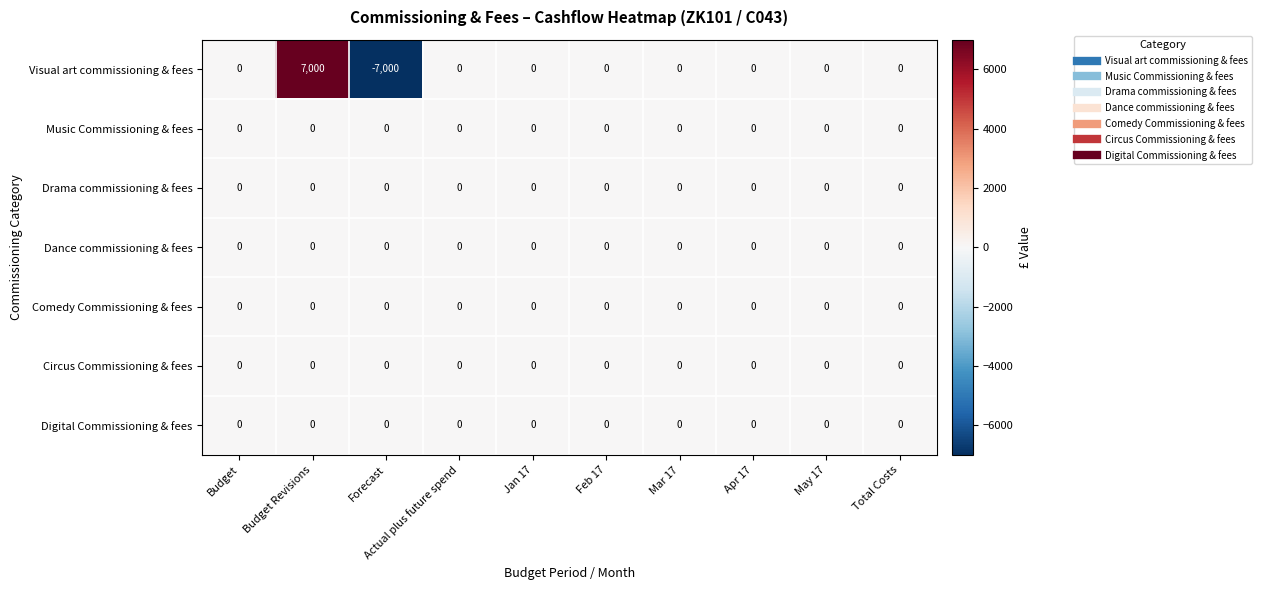

True or false: Music Commissioning & fees has a value of 0 at Mar 17.

True